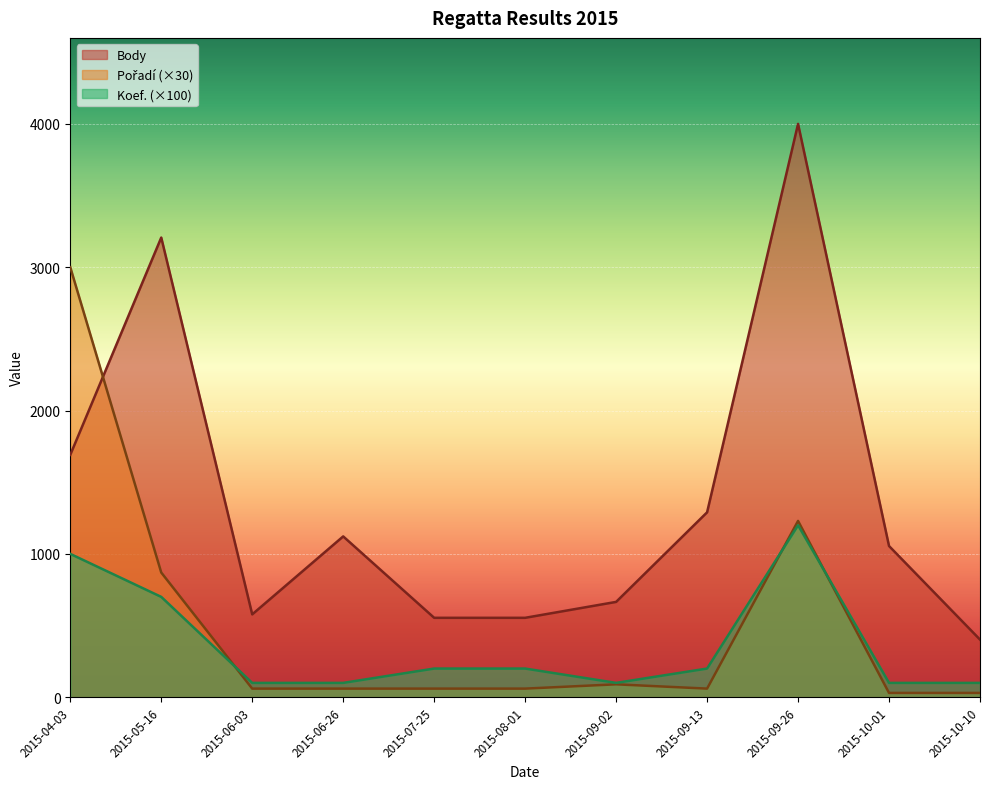

True or false: Body and Koef. intersect in this chart.

False